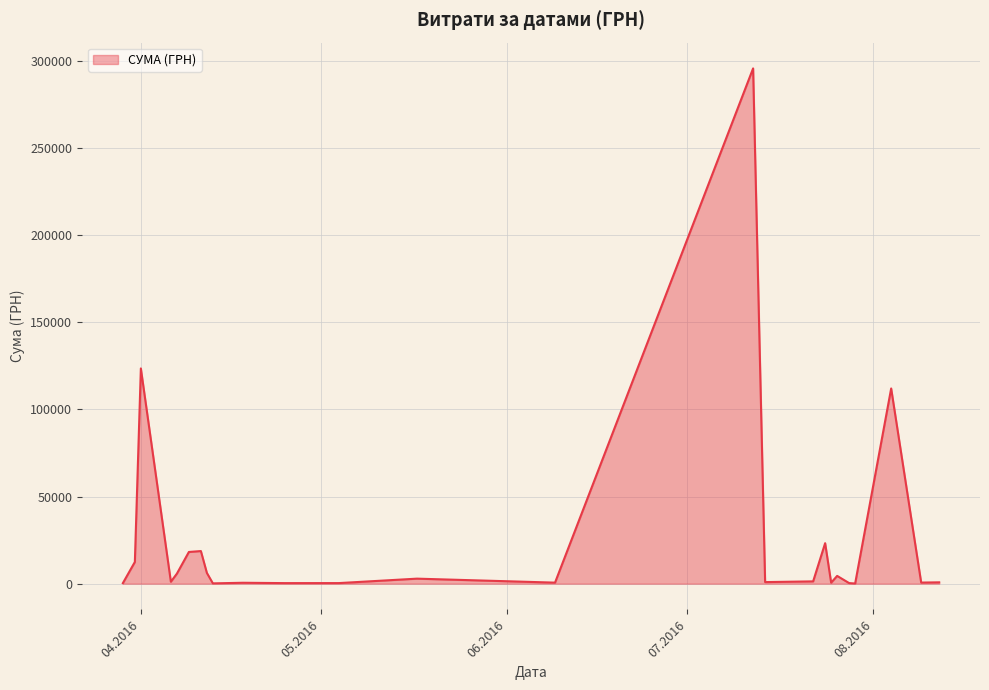

Does the chart display data point markers on the line(s)?

No